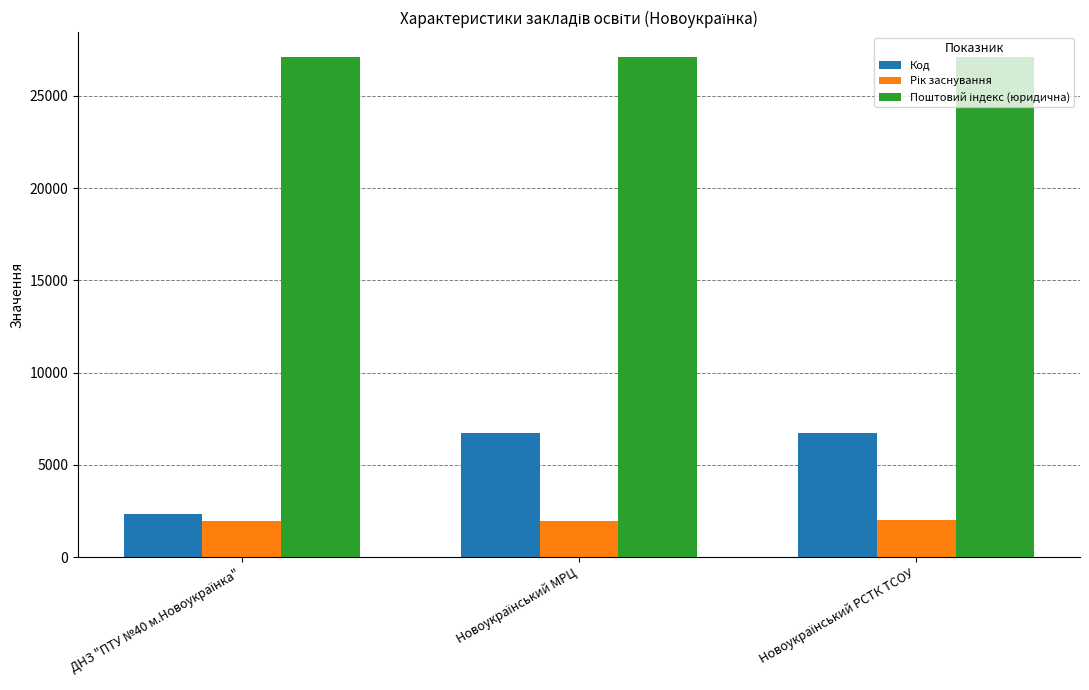

Which series has the widest spread of values?

Код